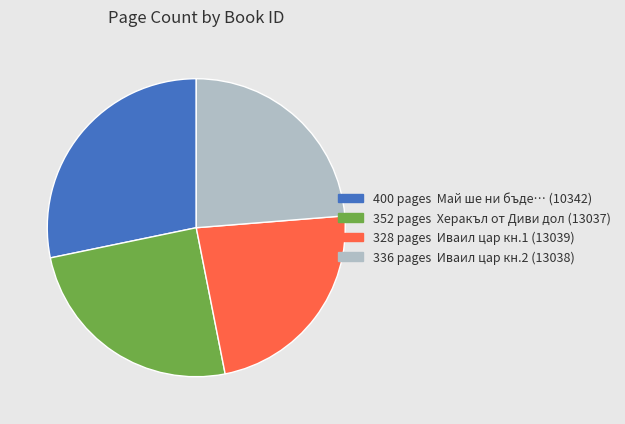

Is there any slice that represents more than half of the pie?

No